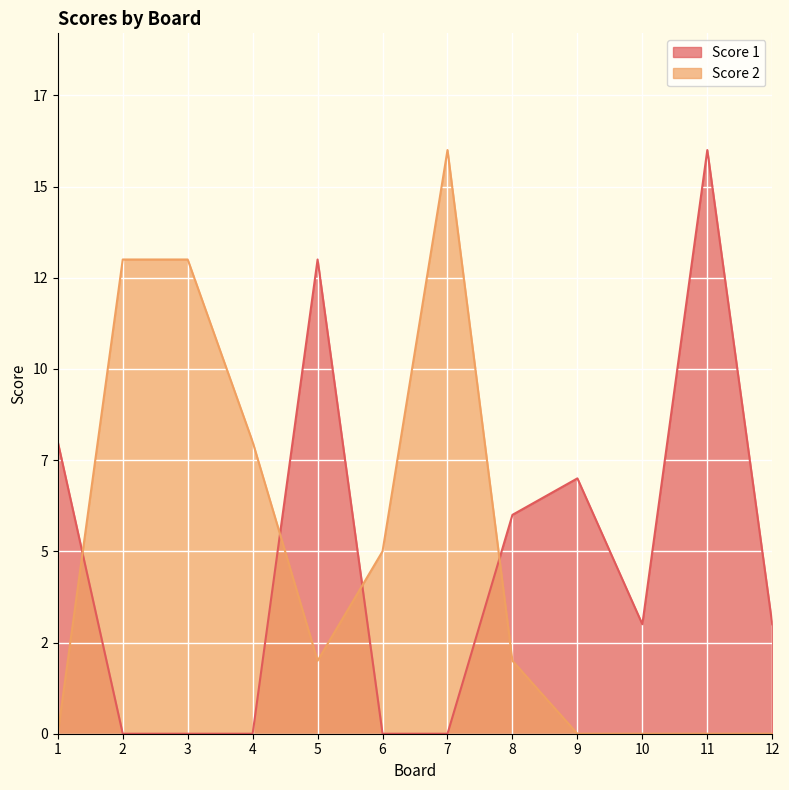

List the series in order of their peak value, highest first.

Score 1, Score 2